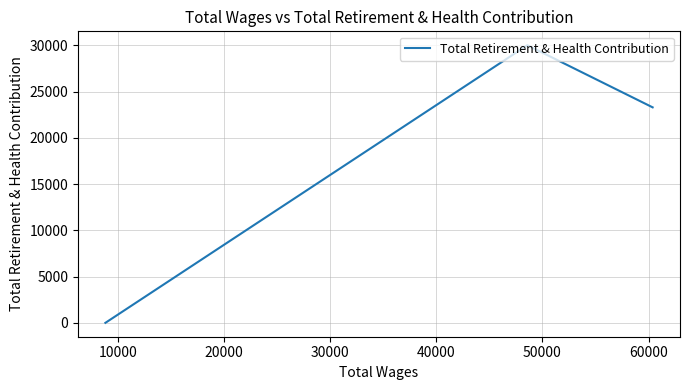

What is the value of the 2nd point from the left?

30007